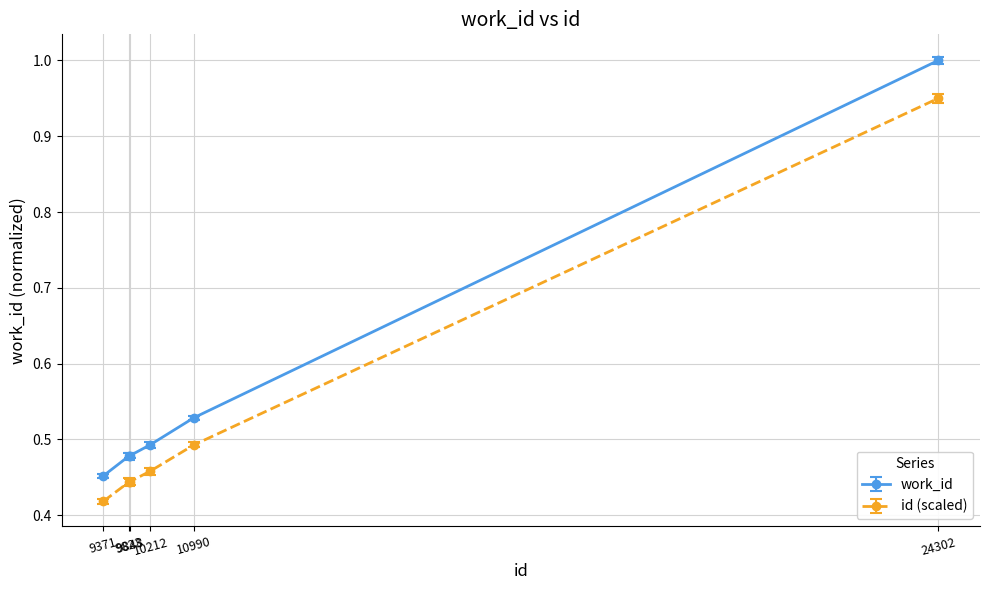

How many data points does each series have?

6